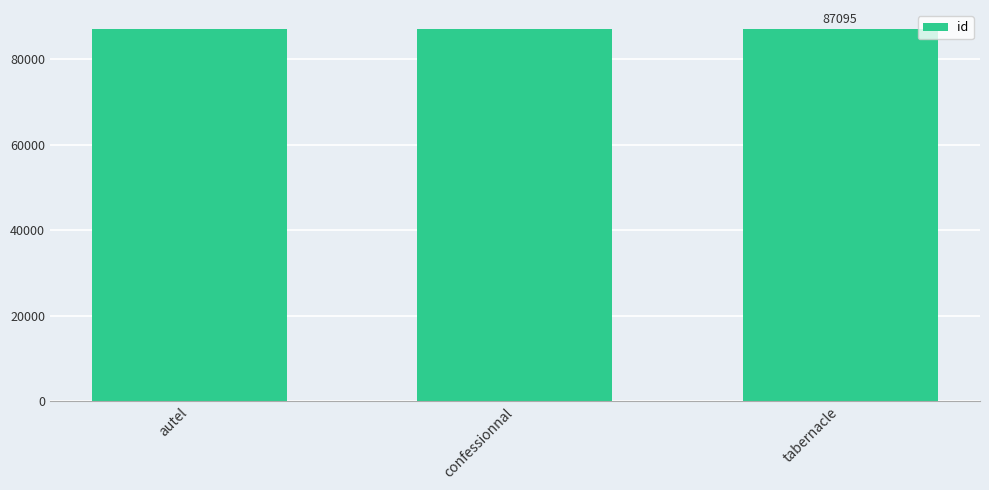

What is the difference between the values at autel and confessionnal?

5